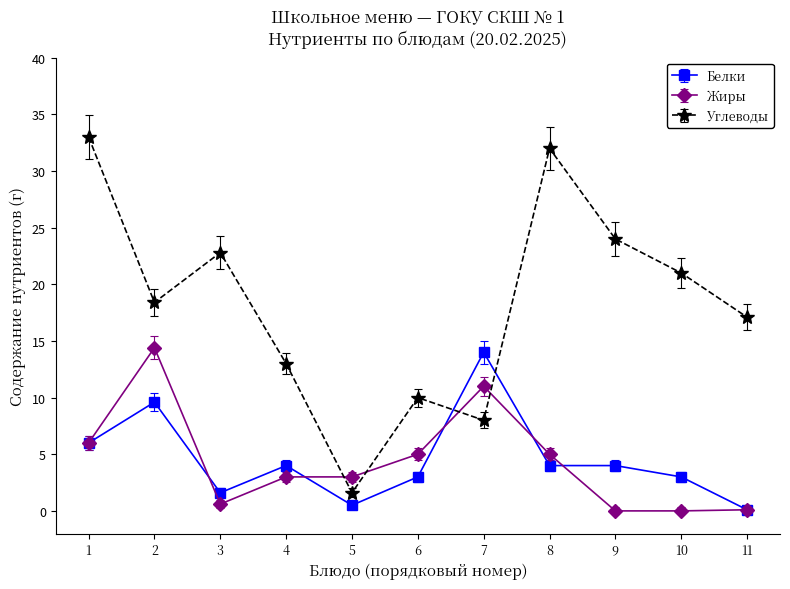

What is the minimum value for Углеводы?

1.6